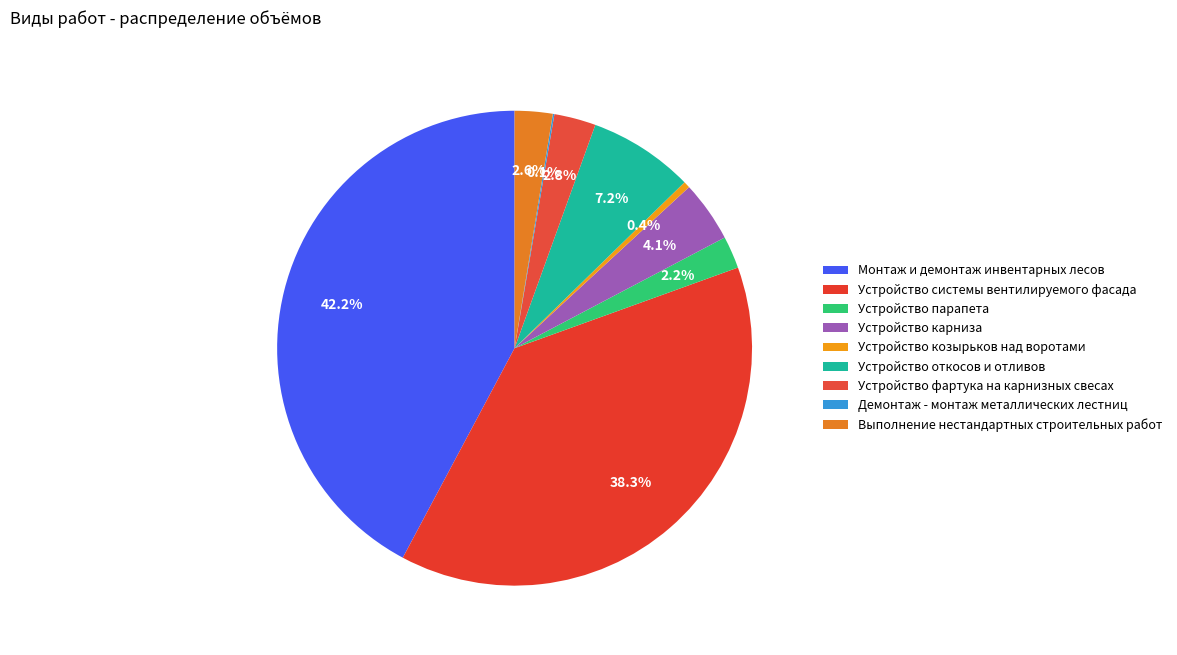

To the nearest percent, what is the average slice percentage?

11%